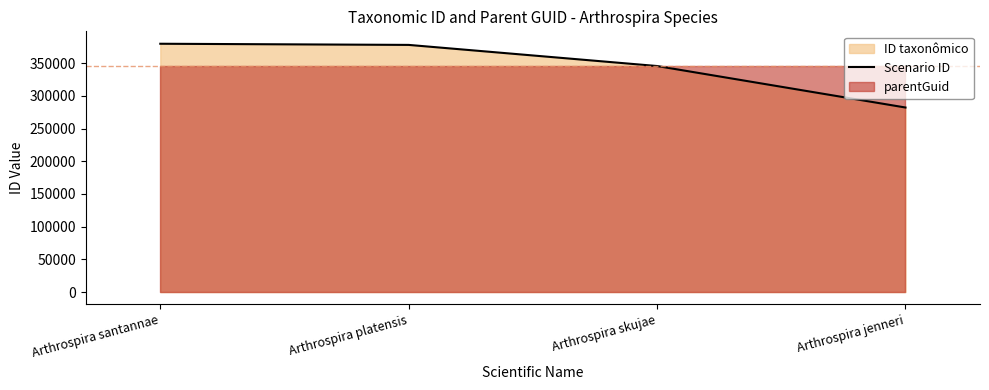

Reading left to right, list all the values displayed in this chart.

379588	377820	345530	282102